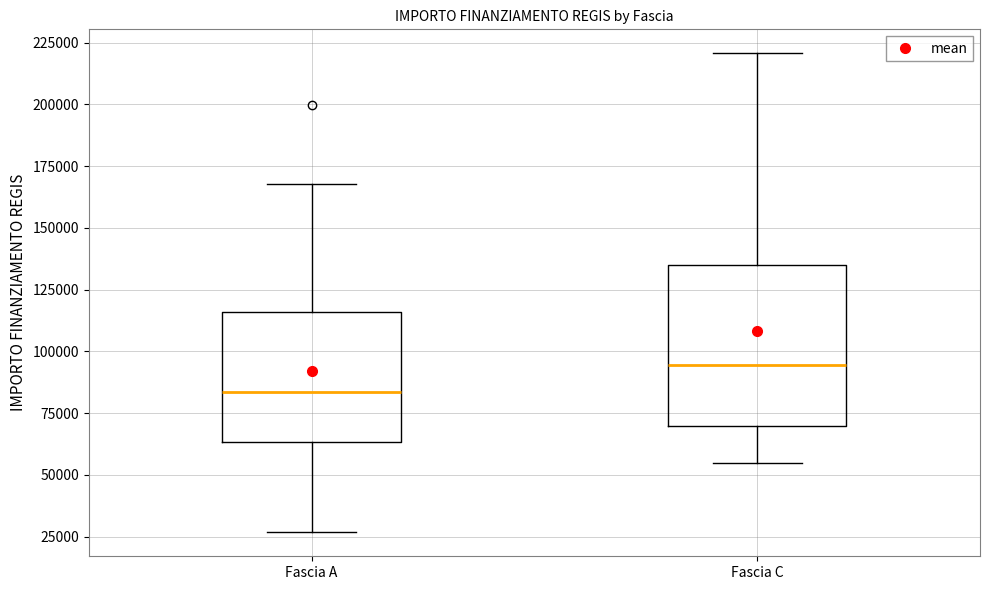

Which box is the tallest, from its lower edge to its upper edge?

Fascia C